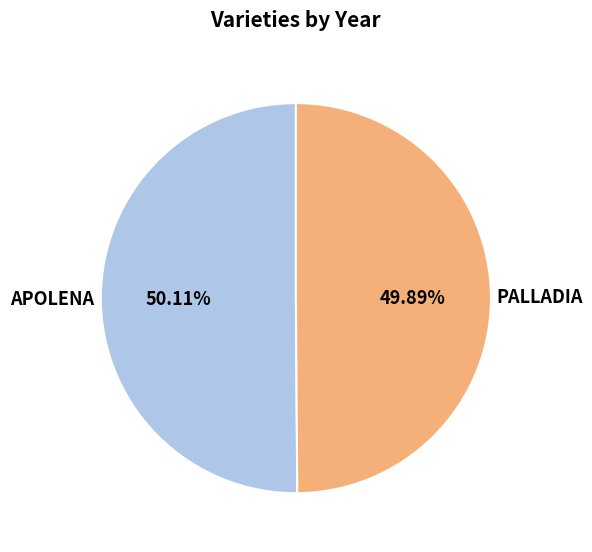

To the nearest percent, what percentage of the pie is PALLADIA?

50%